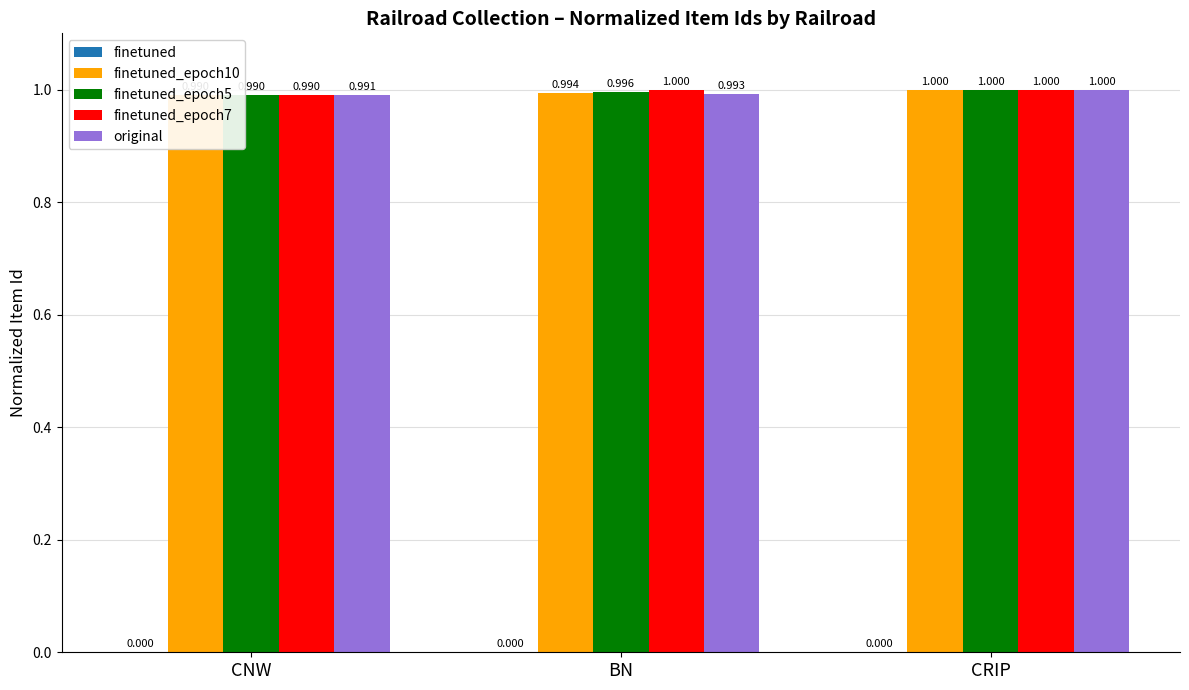

The finetuned series shows 0.0 at CNW. True or false?

True